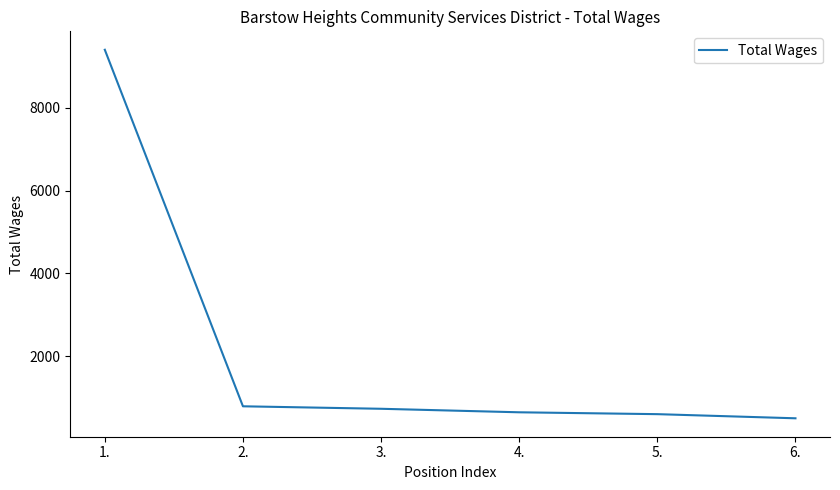

Which has a higher value, 5. or 2.?

2.